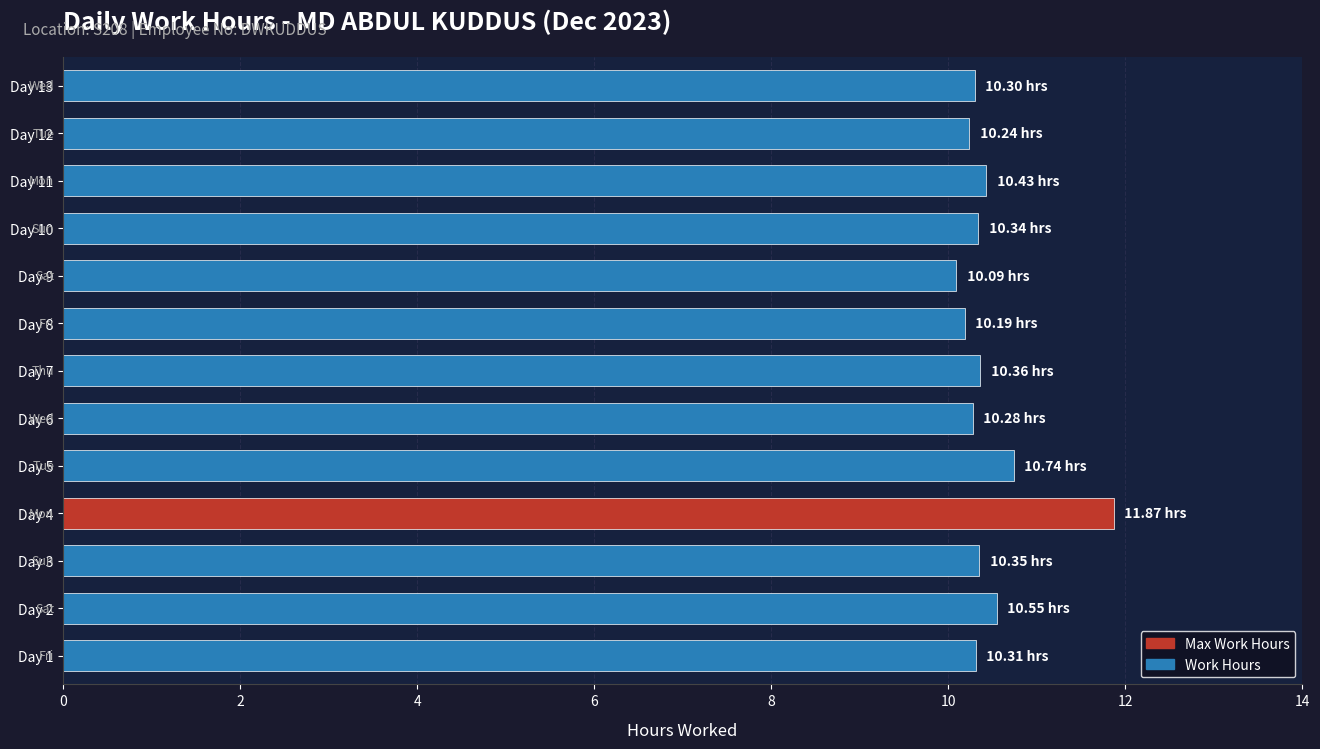

What is the sum of the values at Day 8 and Day 10?

20.5